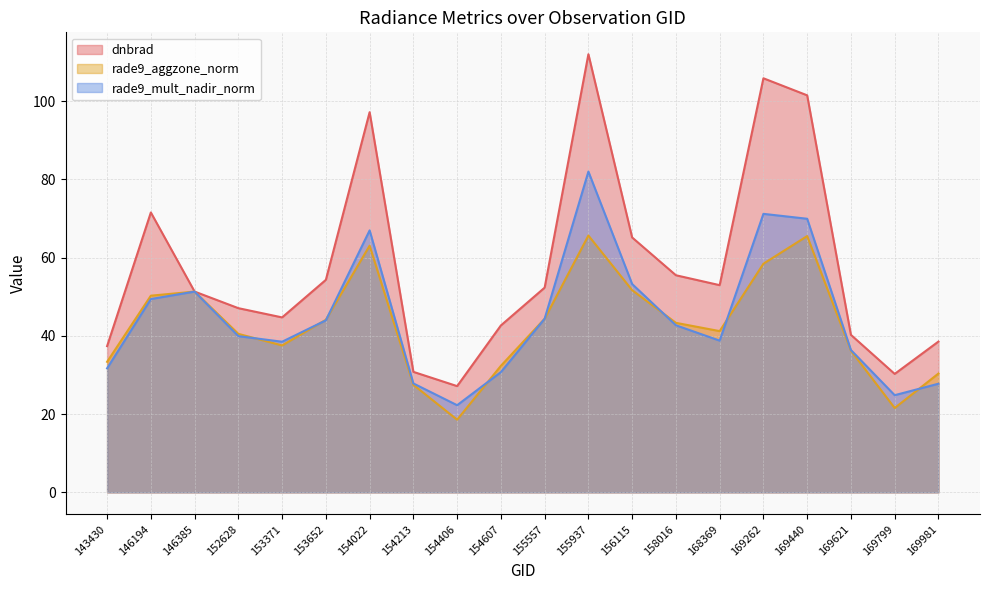

True or false: dnbrad and rade9_mult_nadir_norm cross at least once.

False